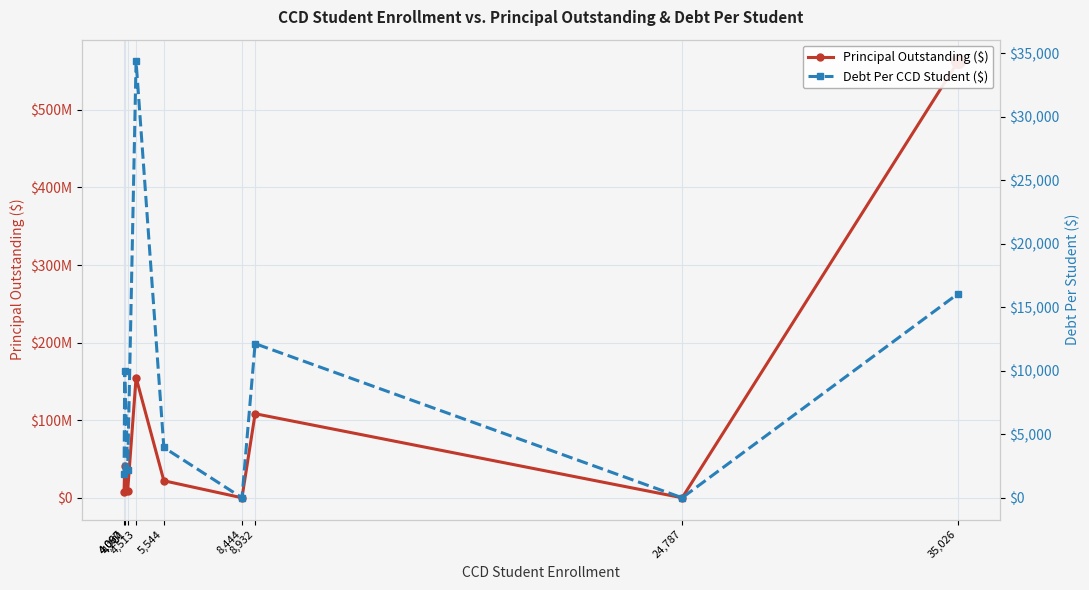

At 4,201, list the series in order from smallest to largest.

DebtPerCCDStudentEnrollment, PrincipalOutstanding